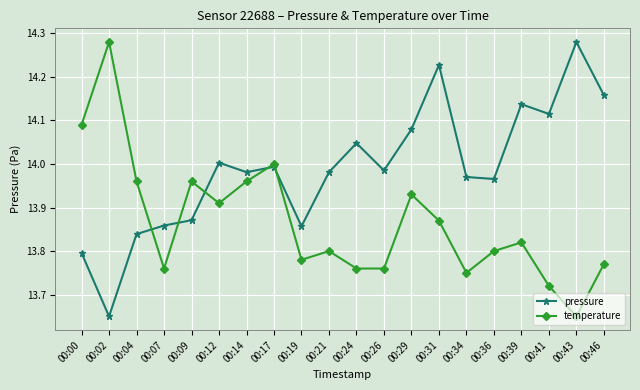

The value of temperature at 00:04 is 21.0. True or false?

False